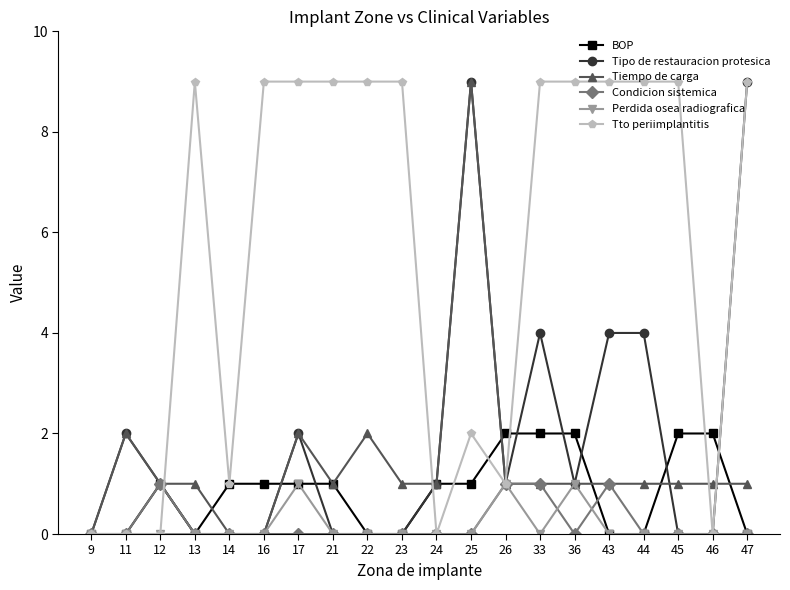

Count the number of categories in the chart.

20